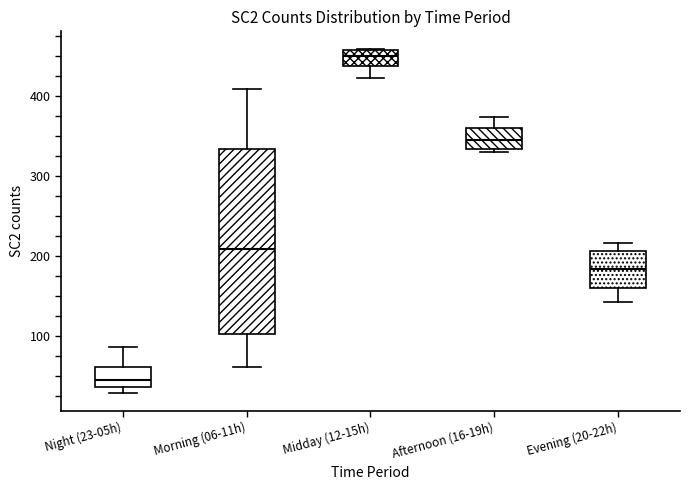

Which box is the tallest, from its lower edge to its upper edge?

Morning (06-11h)